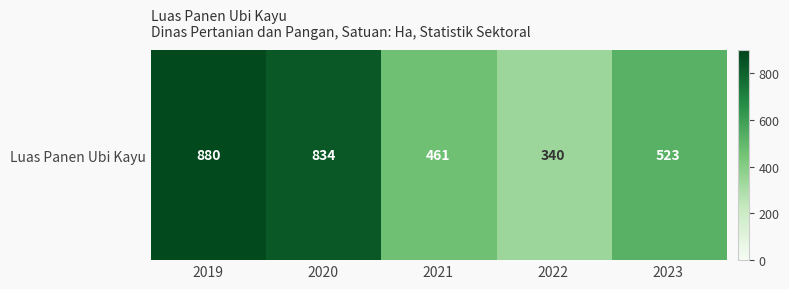

List the labels in order of value, largest first.

2019, 2020, 2023, 2021, 2022